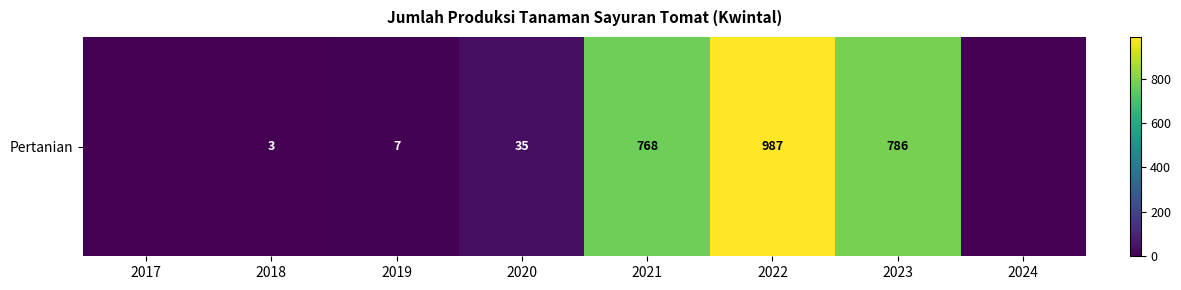

The value at 2022 is 1438. True or false?

False